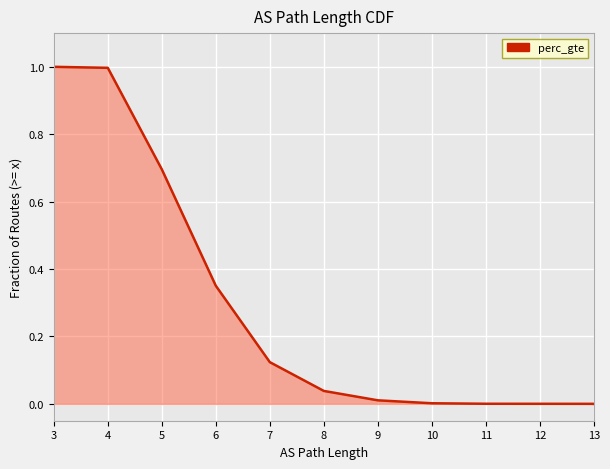

What is the difference between the maximum and minimum values?

1.0